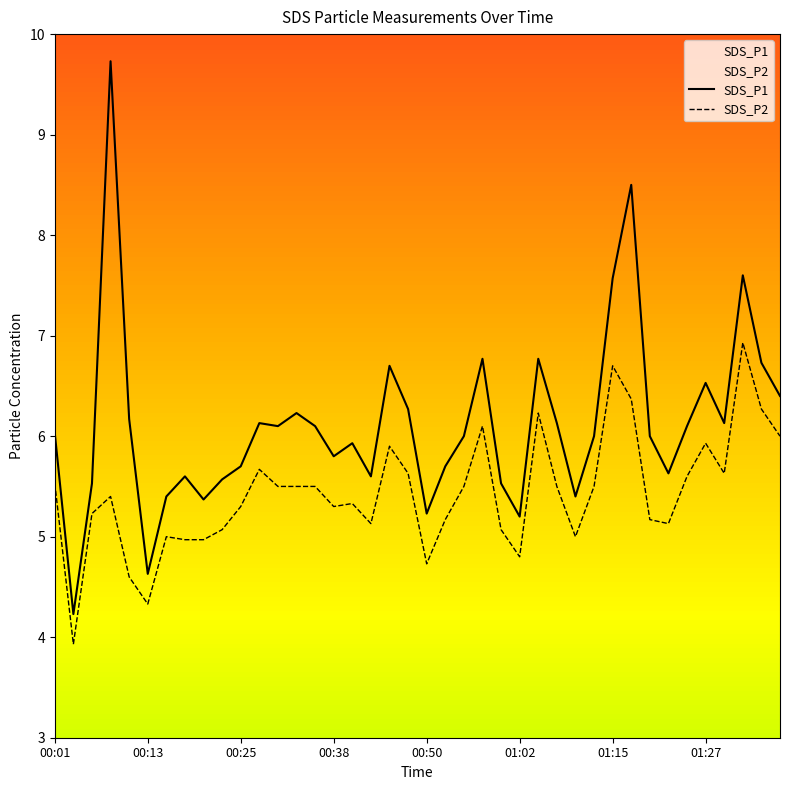

Reading right to left, extract all data points from this chart.

SDS_P1: 6.4	6.7	7.6	6.1	6.5	6.1	5.6	6.0	8.5	7.6	6.0	5.4	6.1	6.8	5.2	5.5	6.8	6.0	5.7	5.2	6.3	6.7	5.6	5.9	5.8	6.1	6.2	6.1	6.1	5.7	5.6	5.4	5.6	5.4	4.6	6.2	9.7	5.5	4.2	6.0
SDS_P2: 6.0	6.3	6.9	5.6	5.9	5.6	5.1	5.2	6.4	6.7	5.5	5.0	5.5	6.2	4.8	5.1	6.1	5.5	5.2	4.7	5.6	5.9	5.1	5.3	5.3	5.5	5.5	5.5	5.7	5.3	5.1	5.0	5.0	5.0	4.3	4.6	5.4	5.2	3.9	5.5